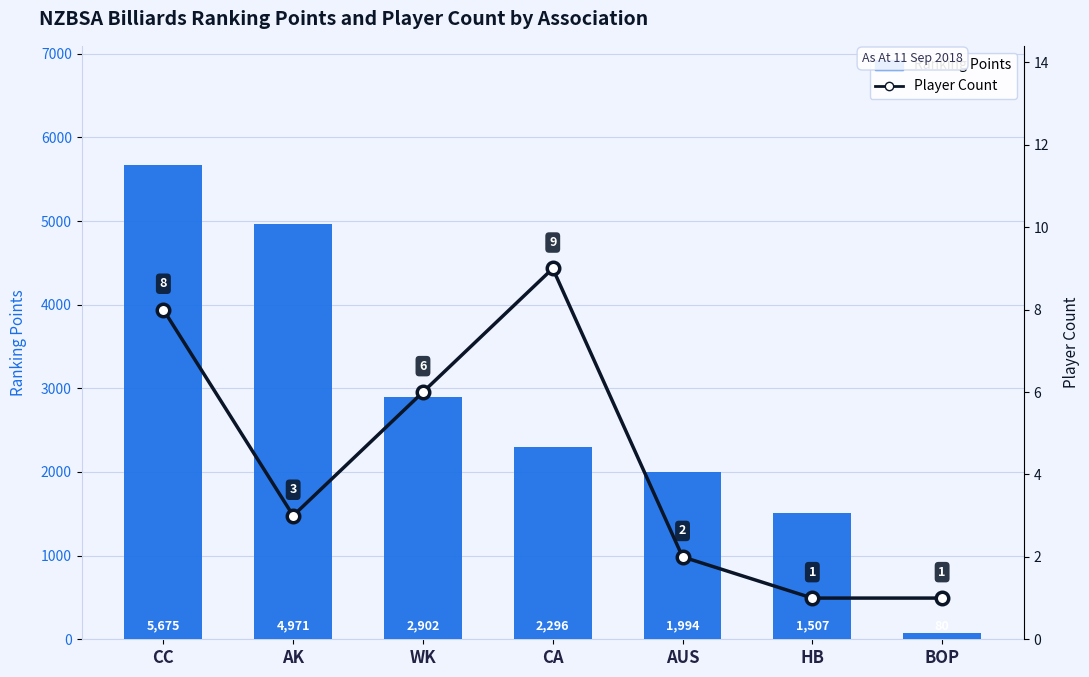

How many distinct data groups are displayed?

2